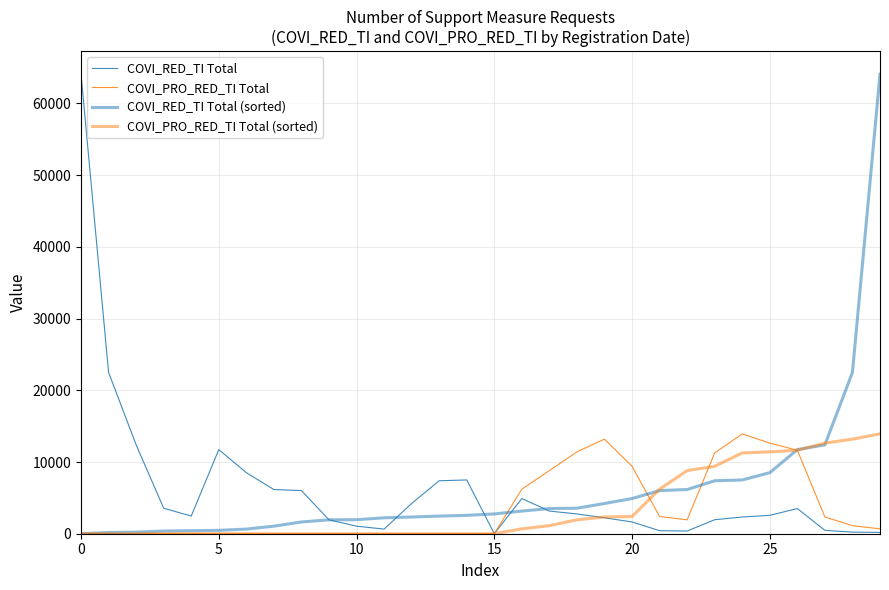

Which category has the lowest value in the COVI_RED_TI Total series?

15